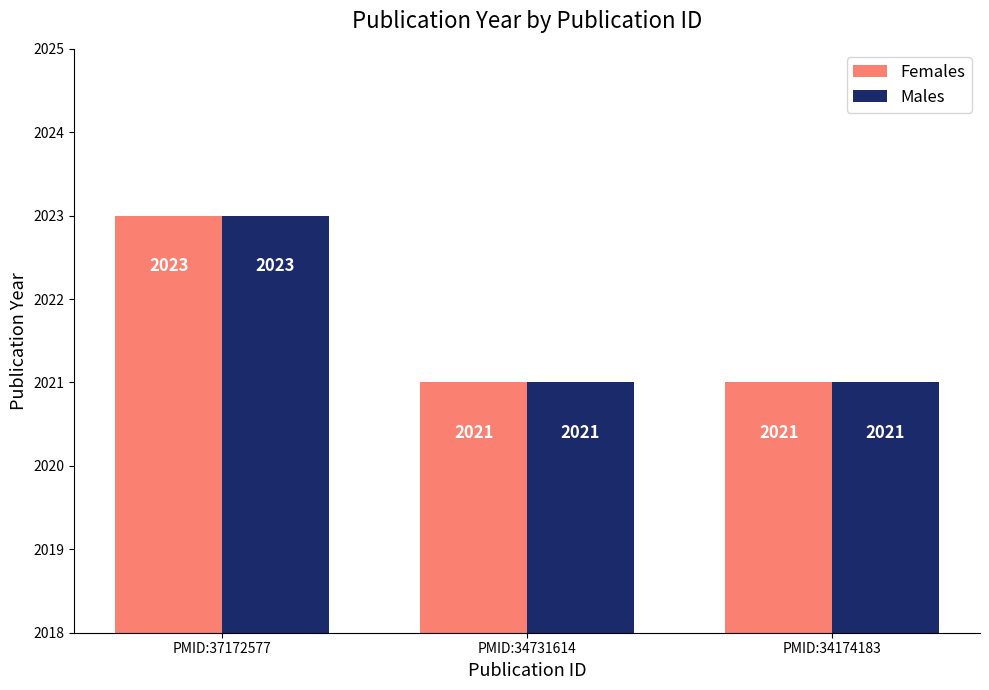

Is it true that Males equals 928 at PMID:34174183?

False